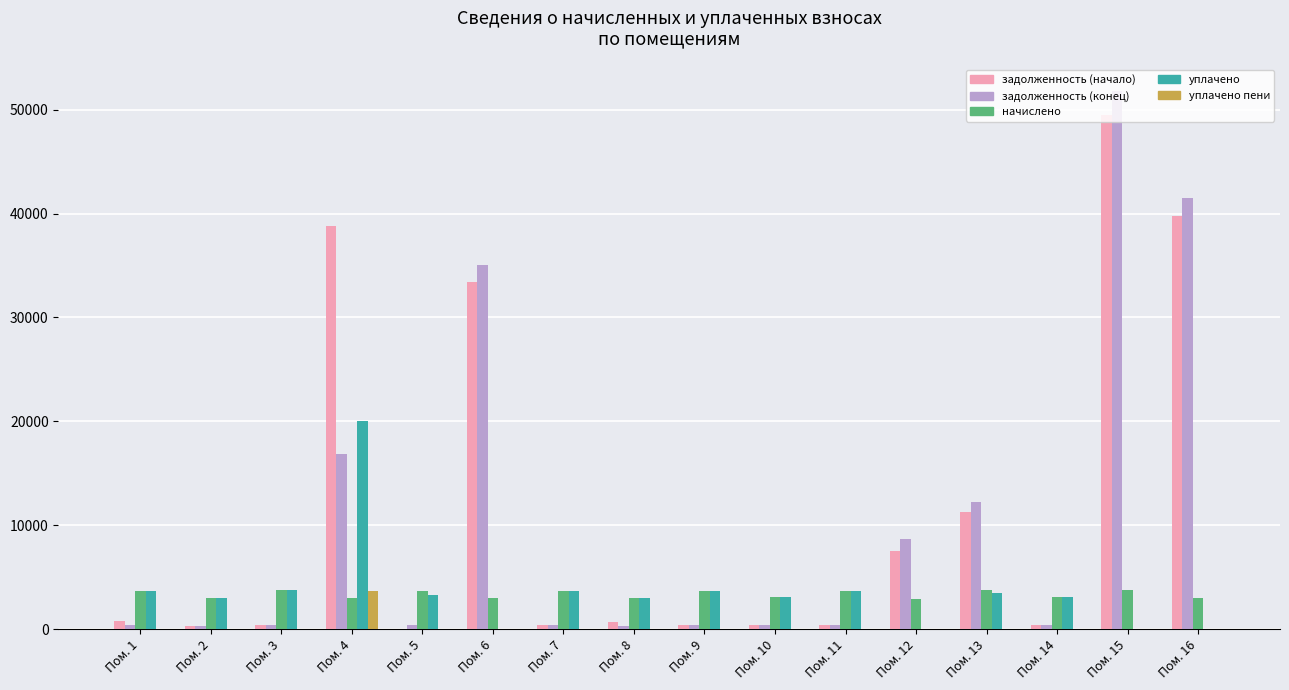

What is the greatest value displayed?

51786.0